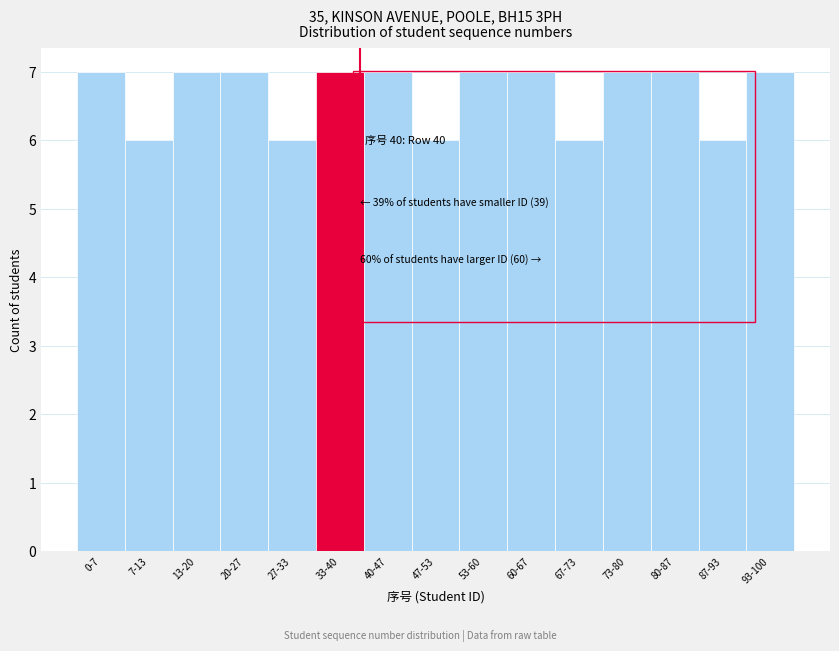

Reading left to right, what are all the values shown in this chart?

7	6	7	7	6	7	7	6	7	7	6	7	7	6	7